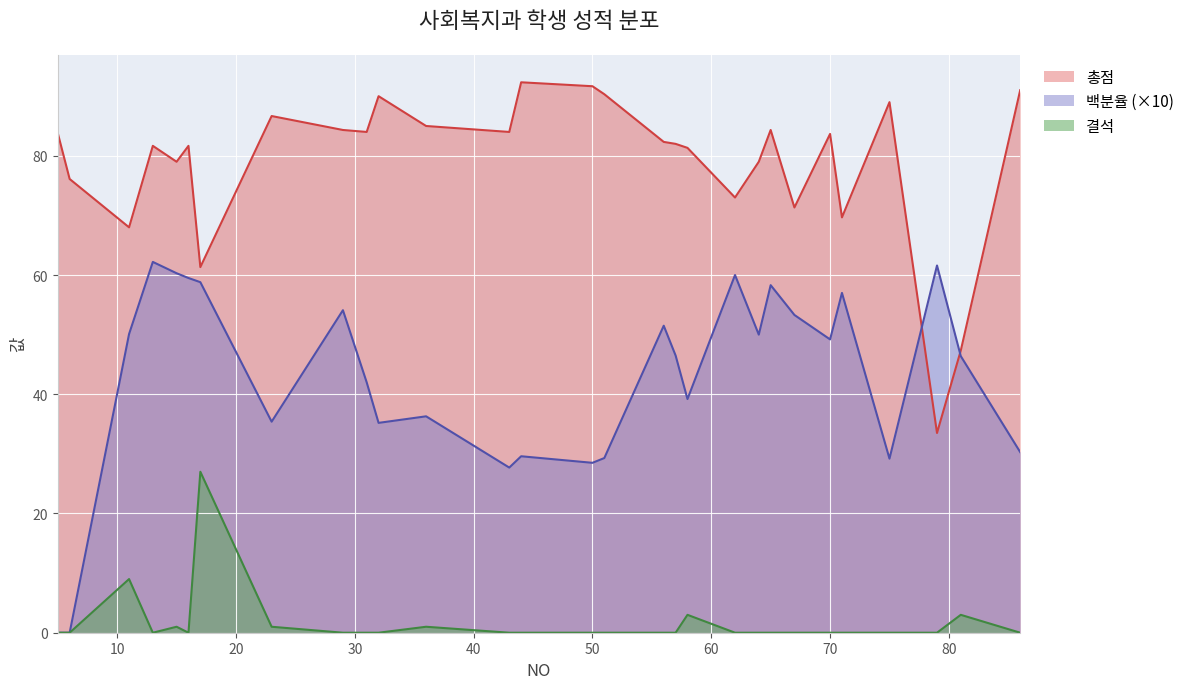

Rank the series by their maximum value, from highest to lowest.

총점, 백분율 (×10), 결석